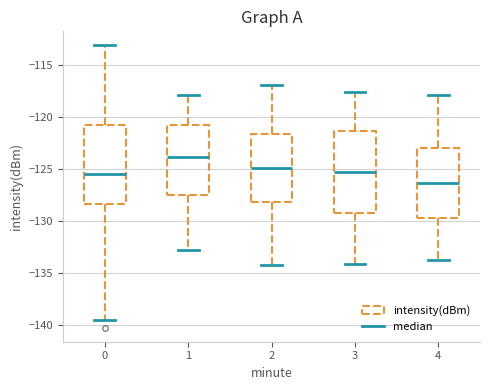

Which box has the highest median line?

1